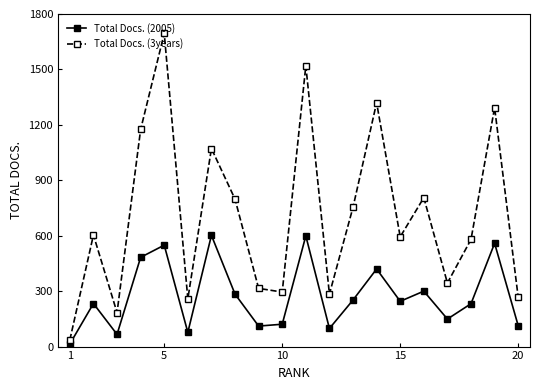

How many distinct data groups are displayed?

2